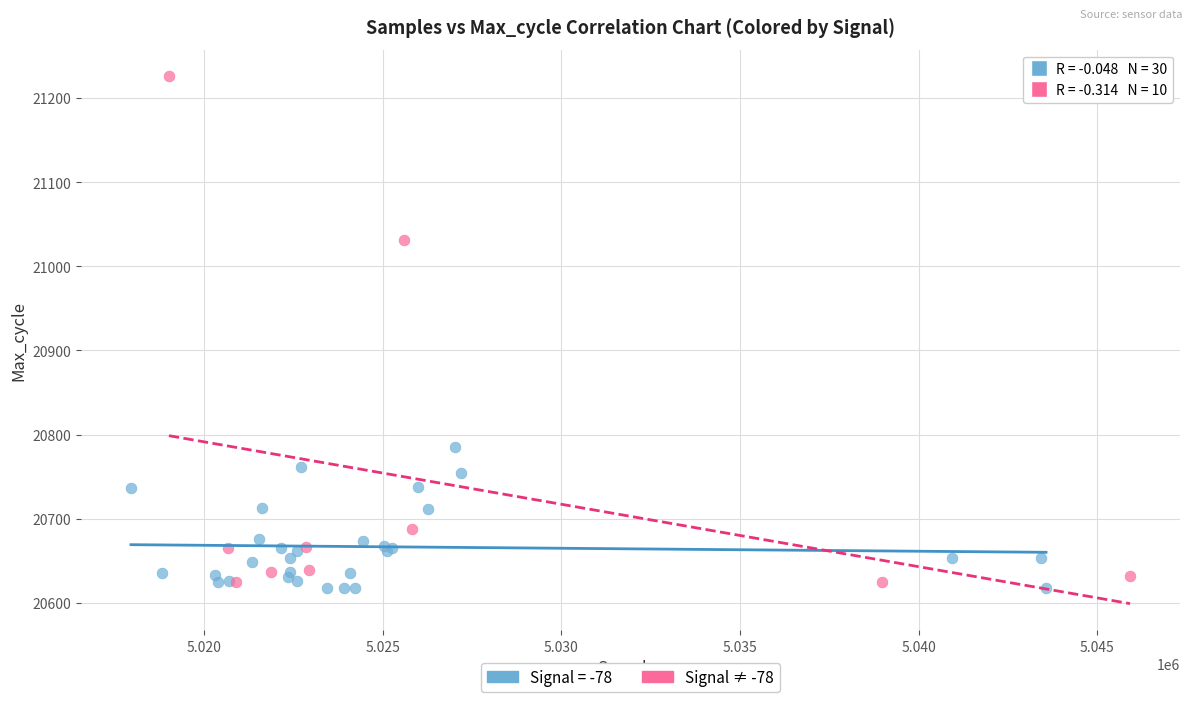

Which series contains the highest Y value?

Signal ≠ -78